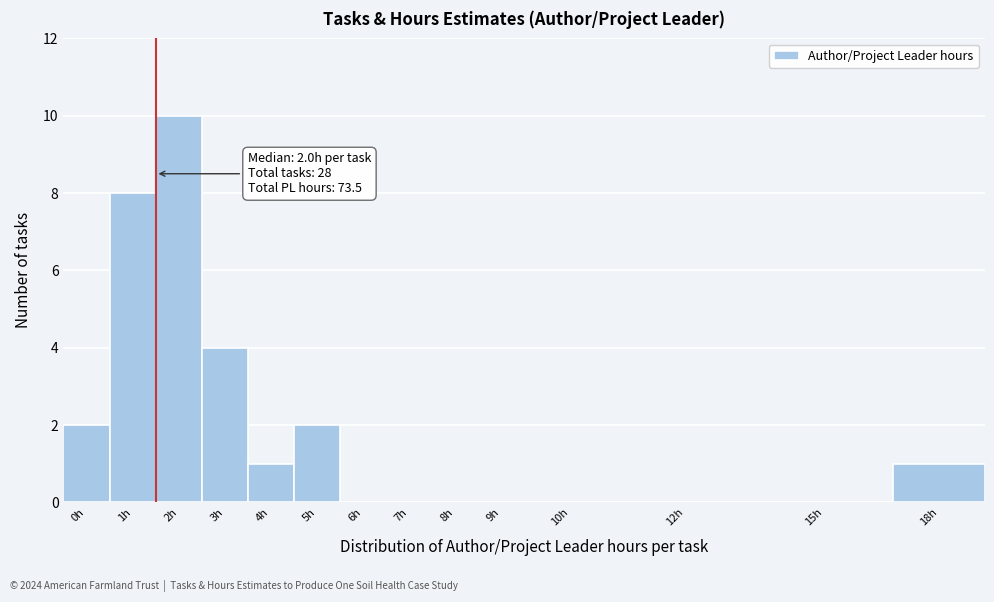

Reading left to right, extract all data points from this chart.

0h=2	1h=8	2h=10	3h=4	4h=1	5h=2	6h=0	7h=0	8h=0	9h=0	10h=0	12h=0	15h=0	18h=1